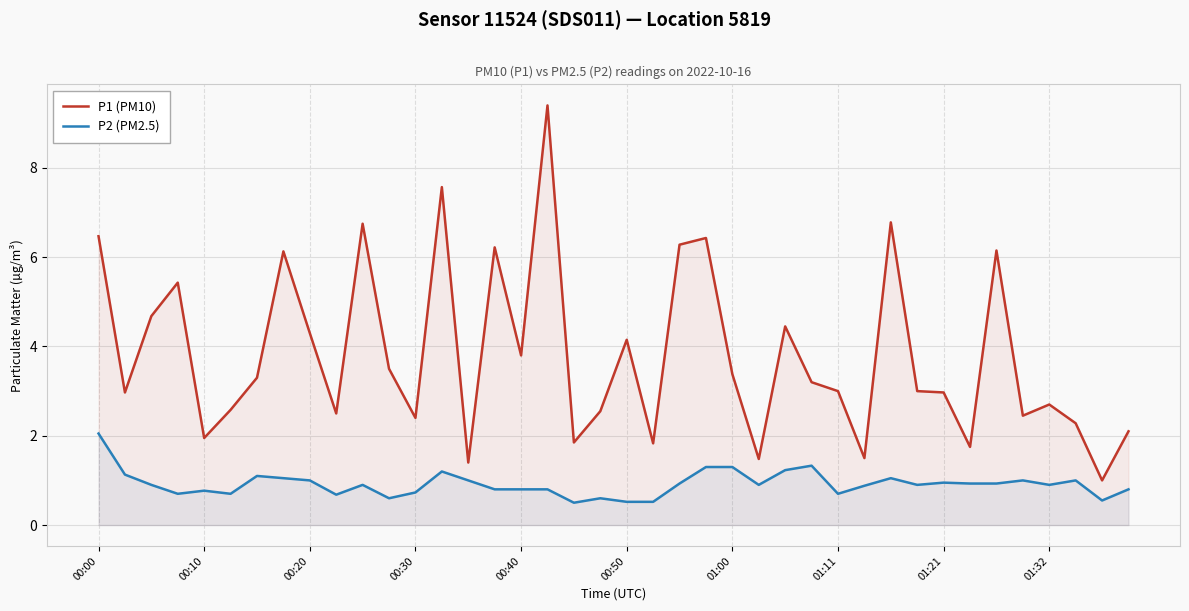

How many distinct data groups are displayed?

2